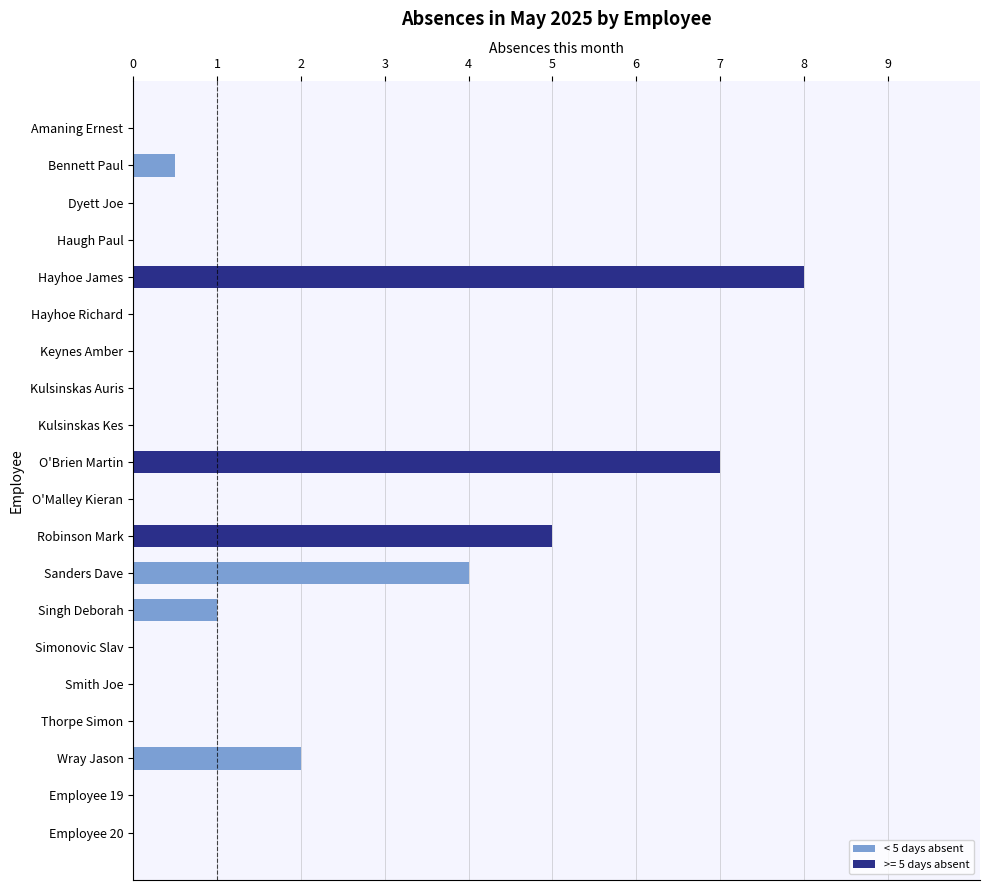

What is the sum of all values?

27.5